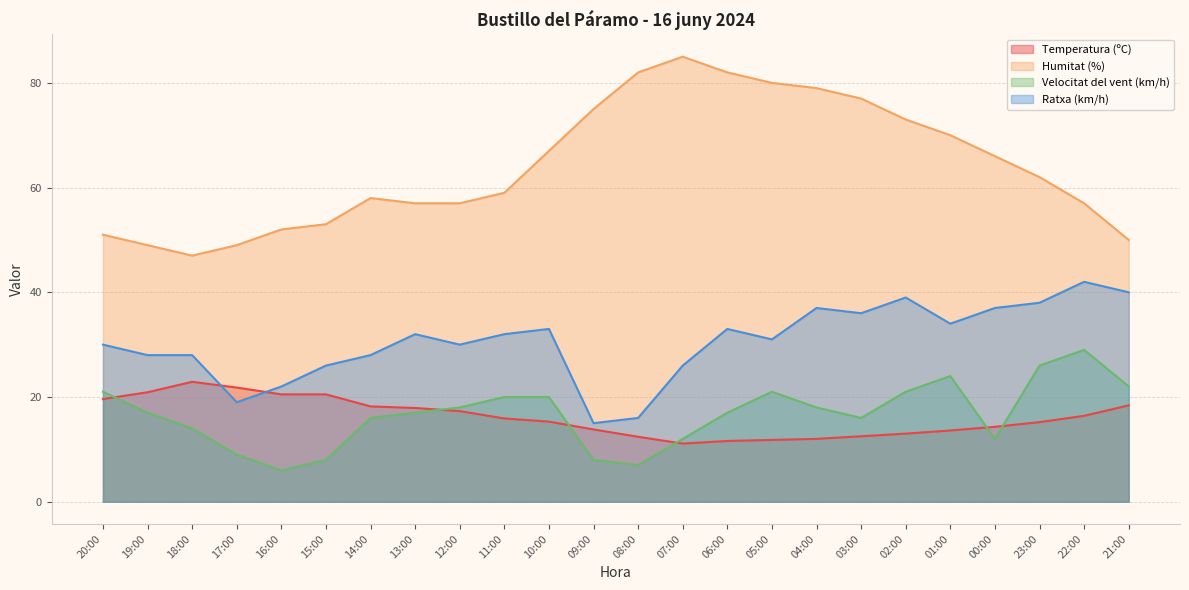

In Humitat (%), how many points are higher than both neighbors (excluding endpoints)?

2